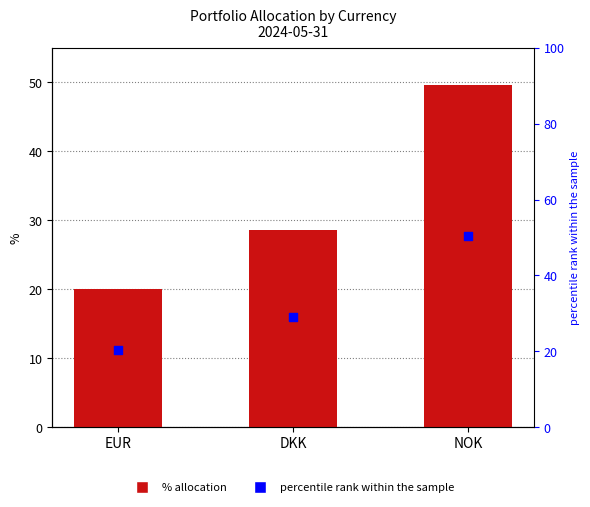

Is the value of percentile rank within the sample at EUR greater than the value of % allocation at NOK?

No